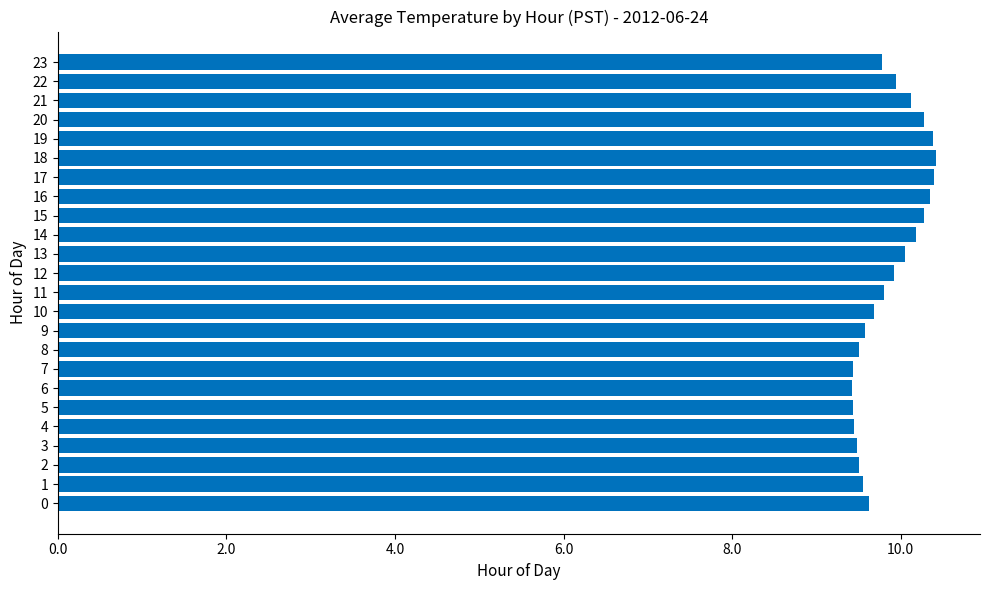

What is the difference between the second highest and second lowest values?

1.0